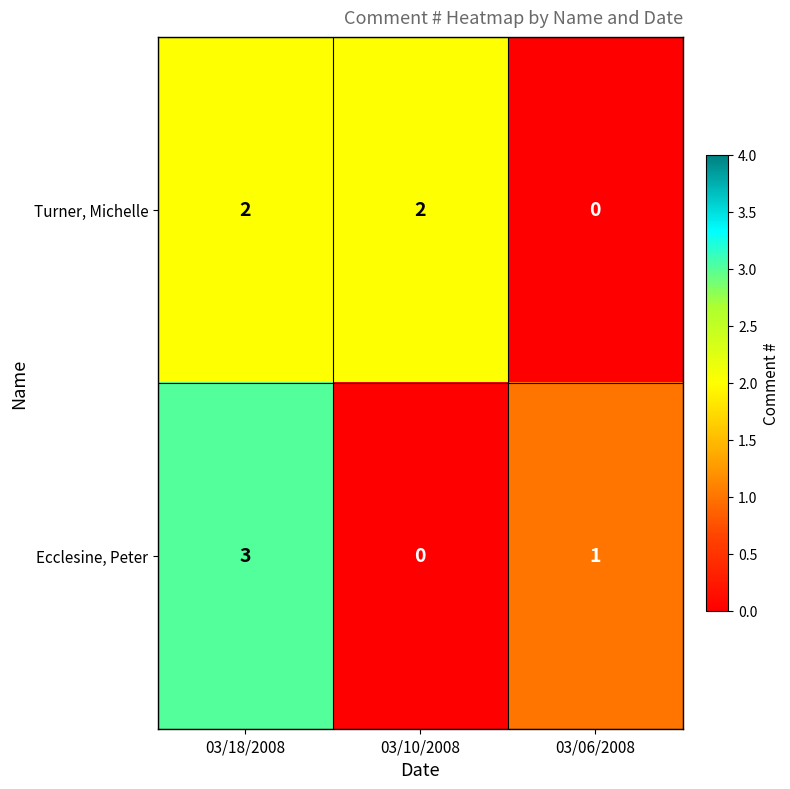

At which category is the sum across all series the highest?

03/18/2008